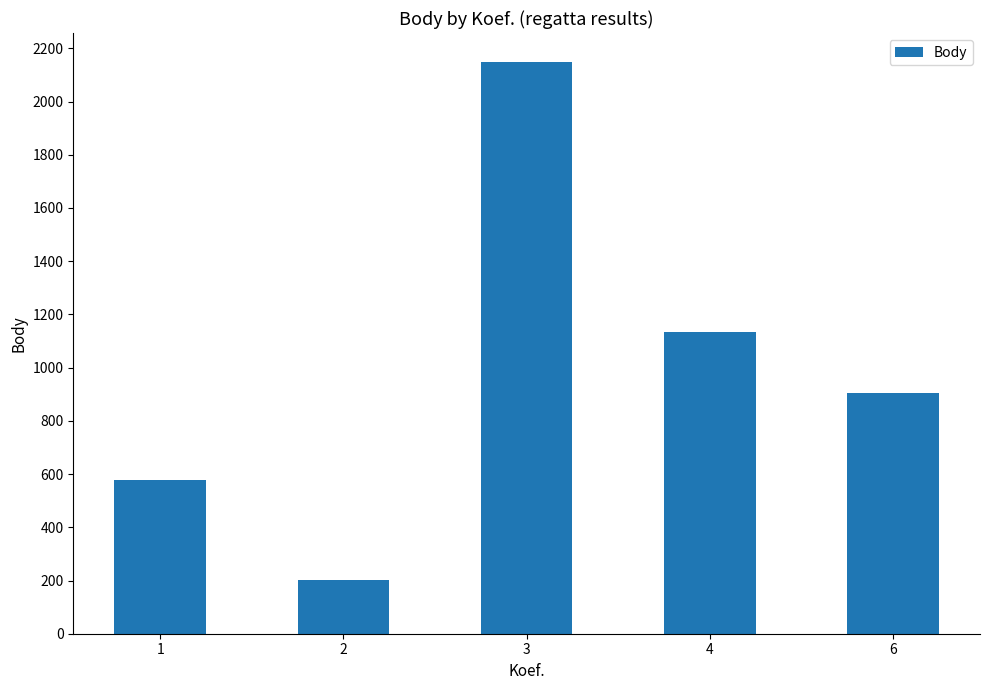

Which label corresponds to the largest value in the chart?

3